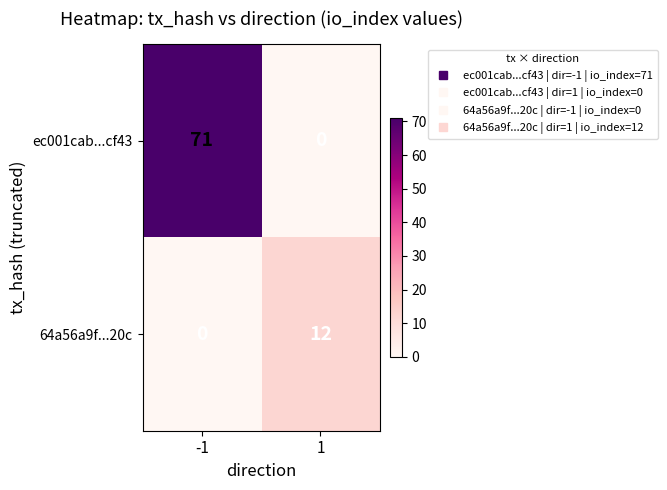

The 64a56a9f...20c series shows 0 at -1. True or false?

True